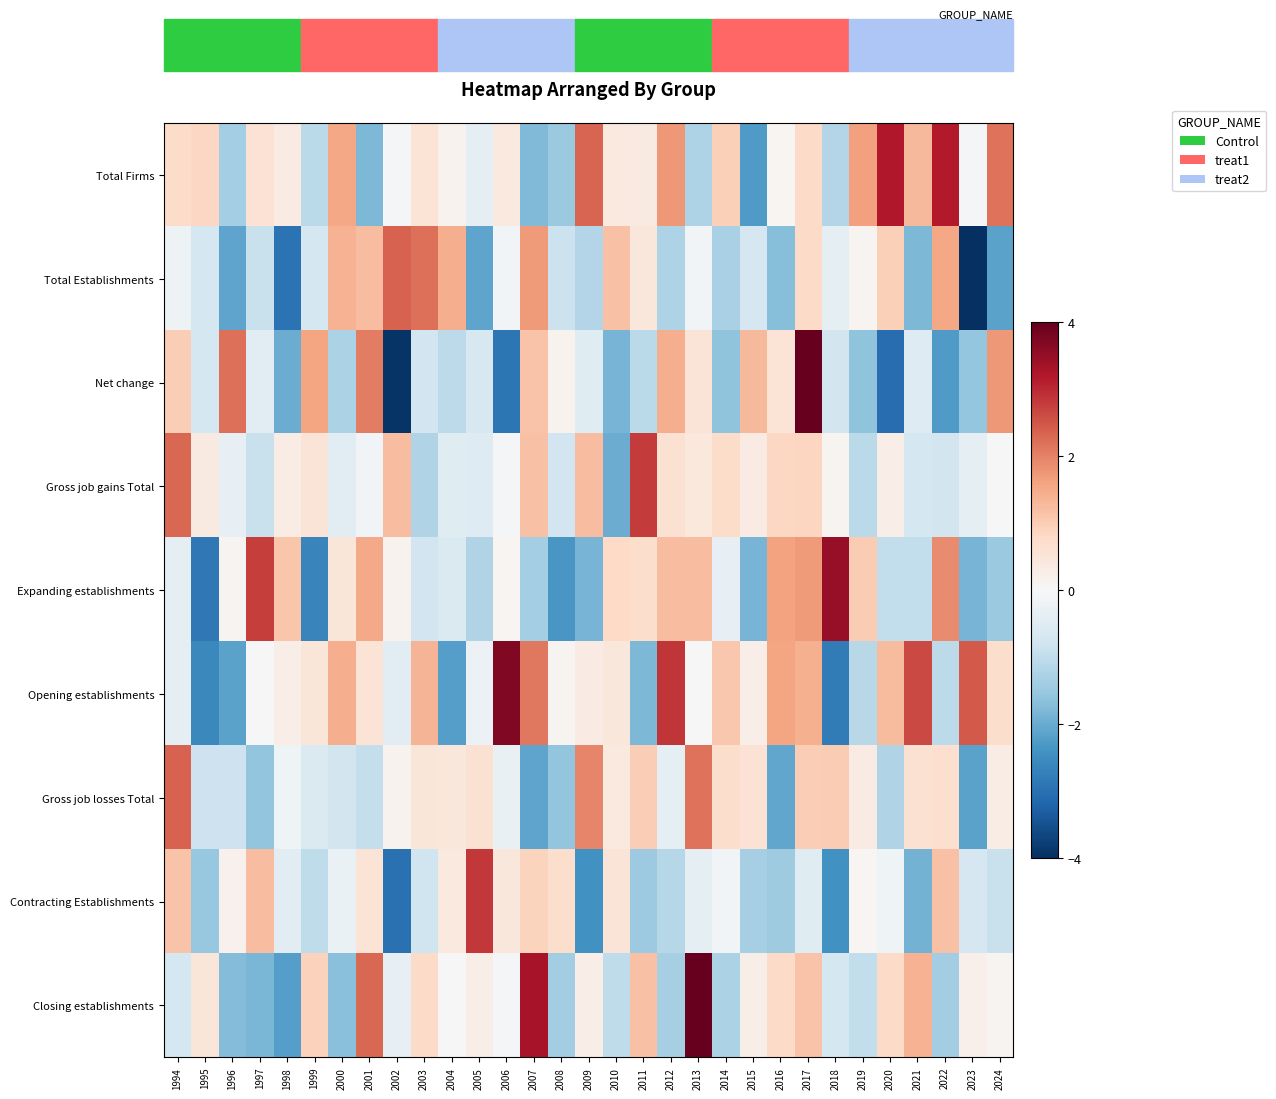

How many data points does each series have?

31